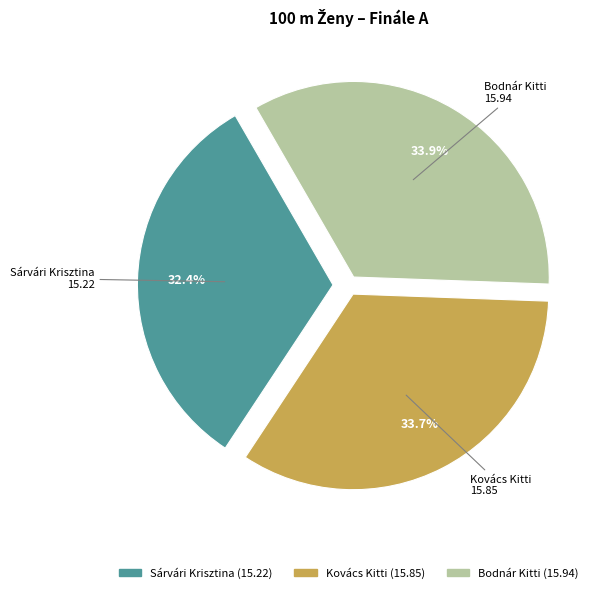

What percentage is NOT represented by Kovács Kitti?

66.3%